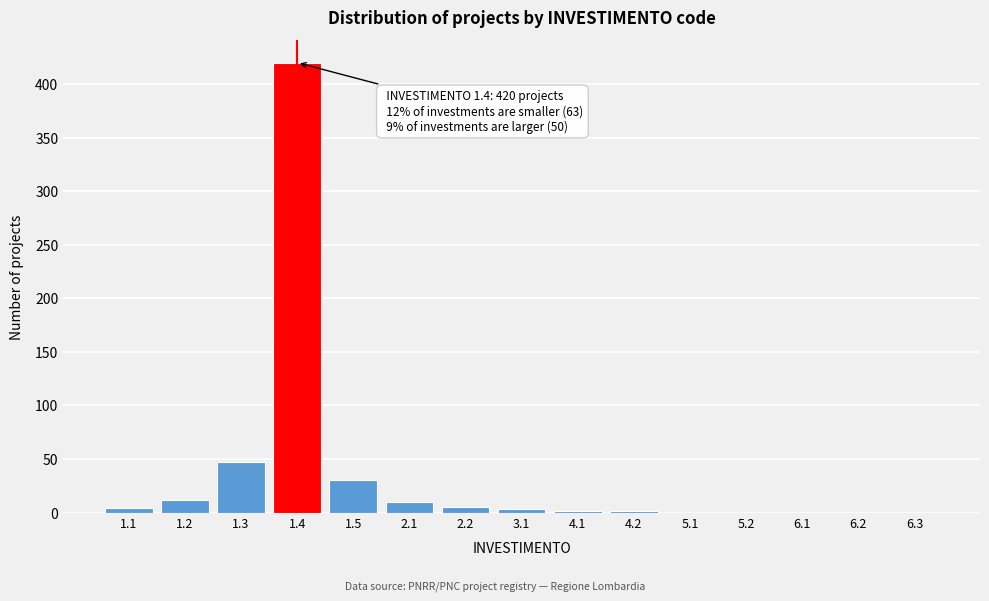

What is the maximum value shown in the chart?

420